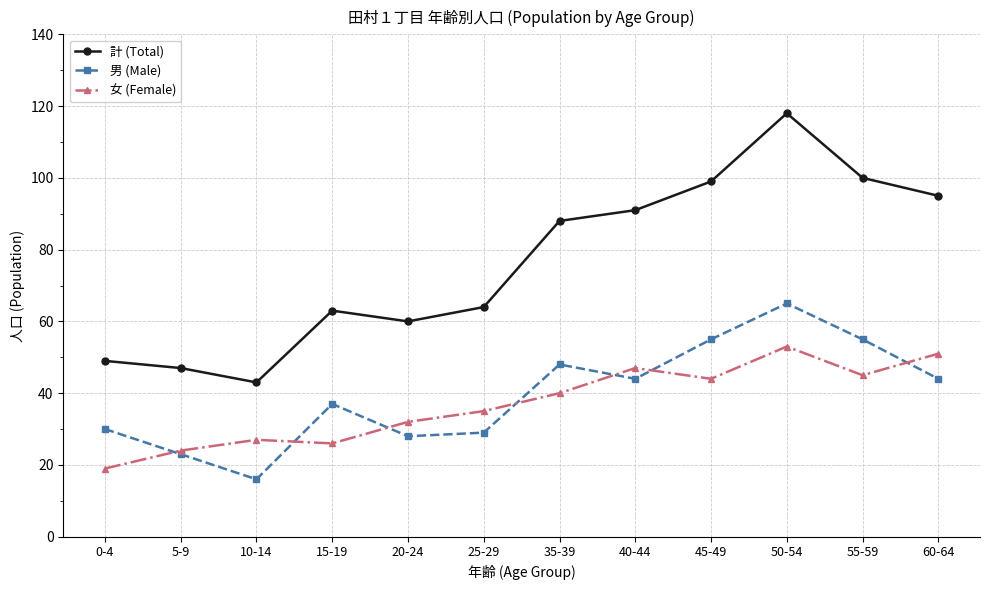

True or false: 女 (Female) has a value of 53 at 25-29.

False